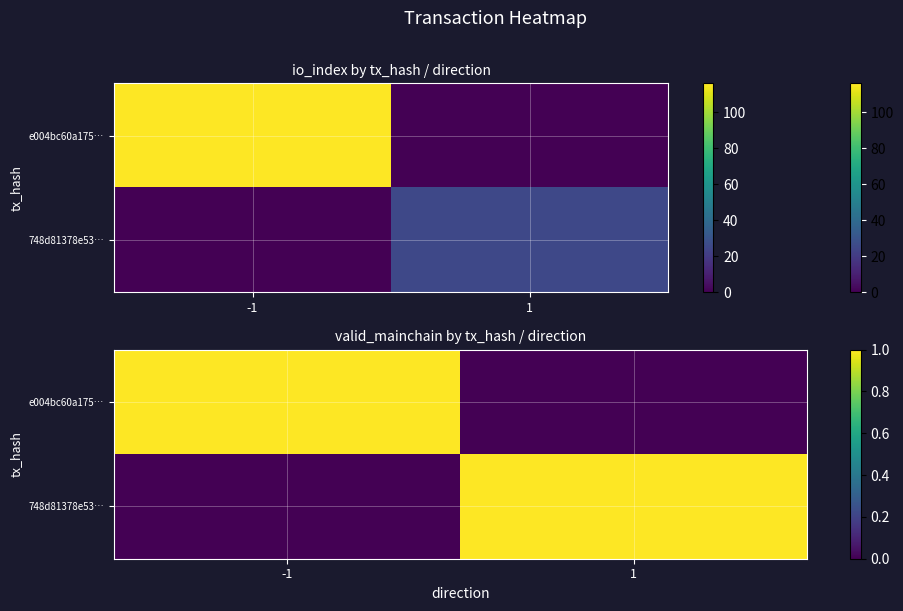

Which has a higher value, 1 or -1?

-1